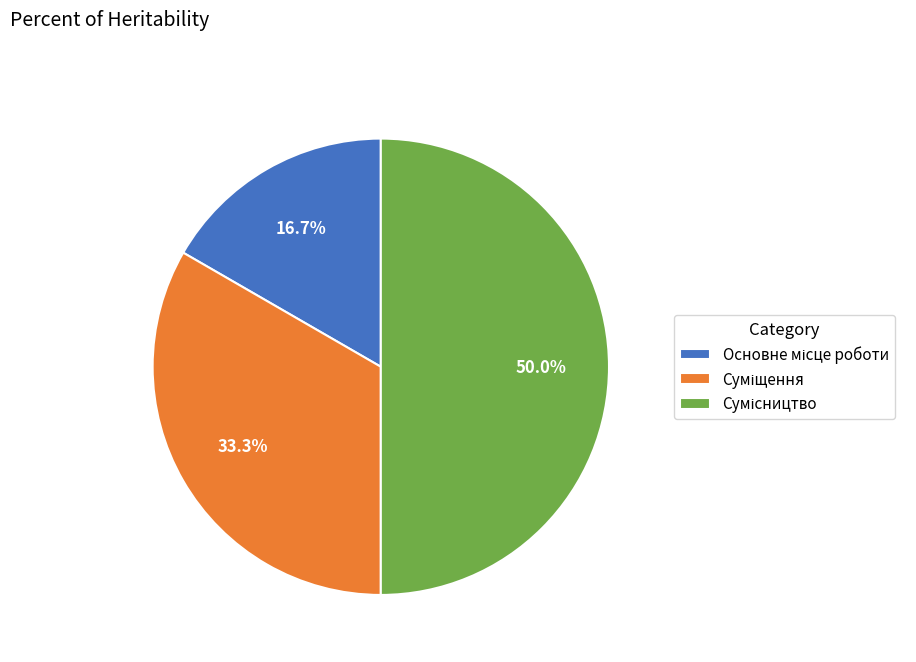

True or false: Основне місце роботи accounts for 17% of the total.

True